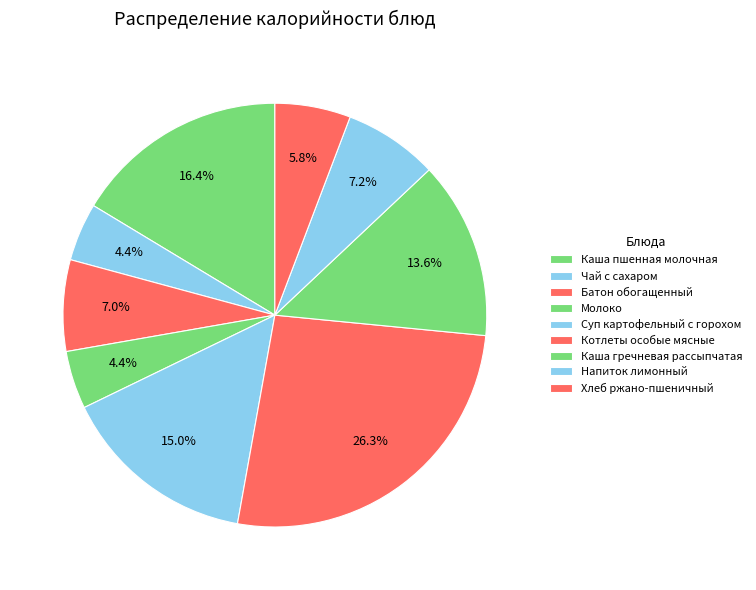

How many segments does this pie chart have?

9